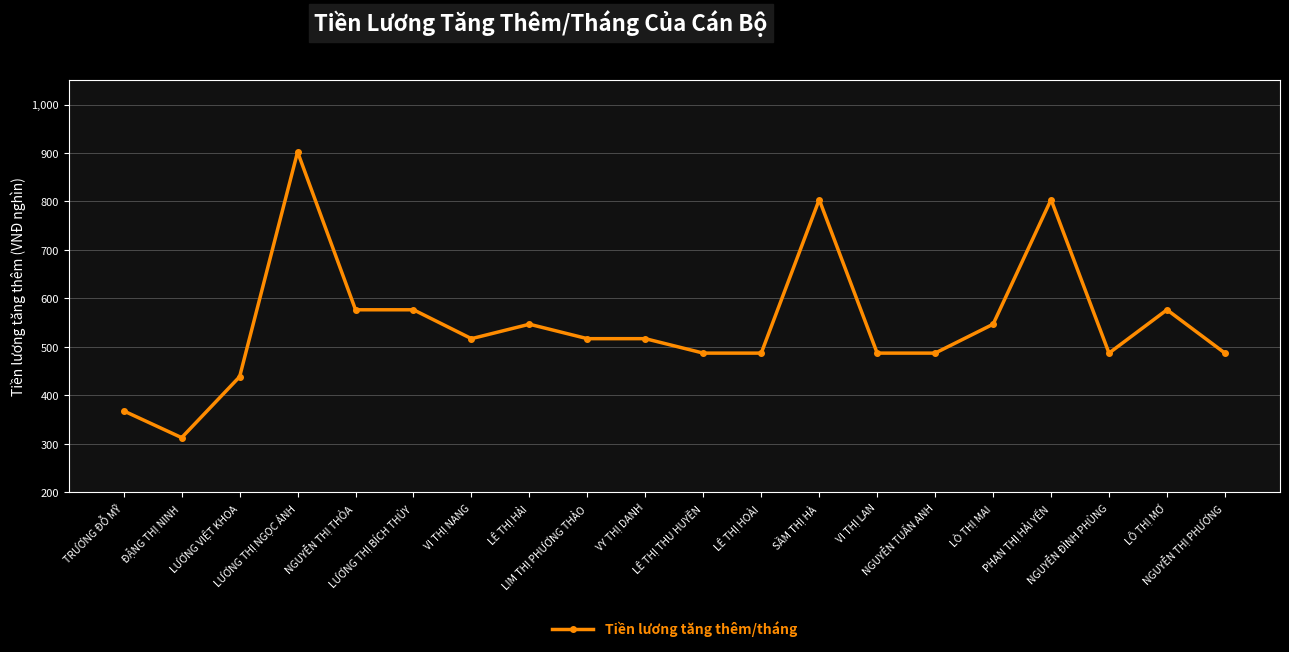

Reading left to right, list all the values displayed in this chart.

368.0	312.8	438.5	902.3	576.6	576.6	517.0	546.8	517.0	517.0	487.2	487.2	803.9	487.2	487.2	546.8	803.9	487.2	576.6	487.2